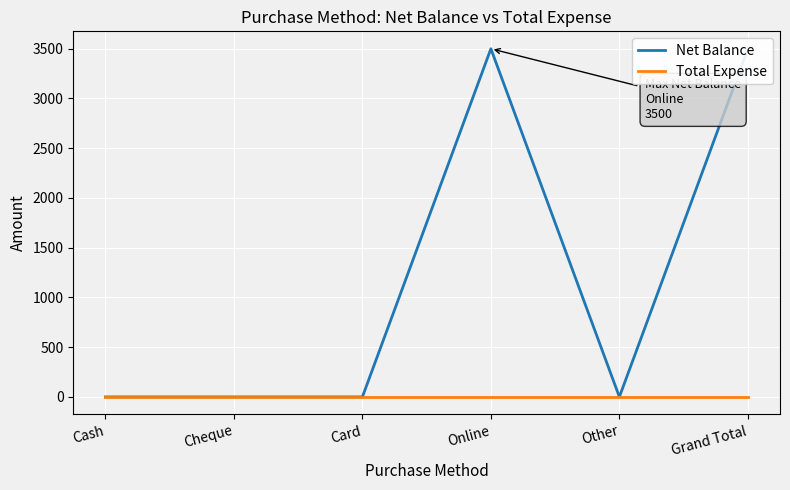

Reading right to left, what are all the values shown in this chart?

Net Balance: Grand Total=3500	Other=0	Online=3500	Card=0	Cheque=0	Cash=0
Total Expense: Grand Total=0	Other=0	Online=0	Card=0	Cheque=0	Cash=0